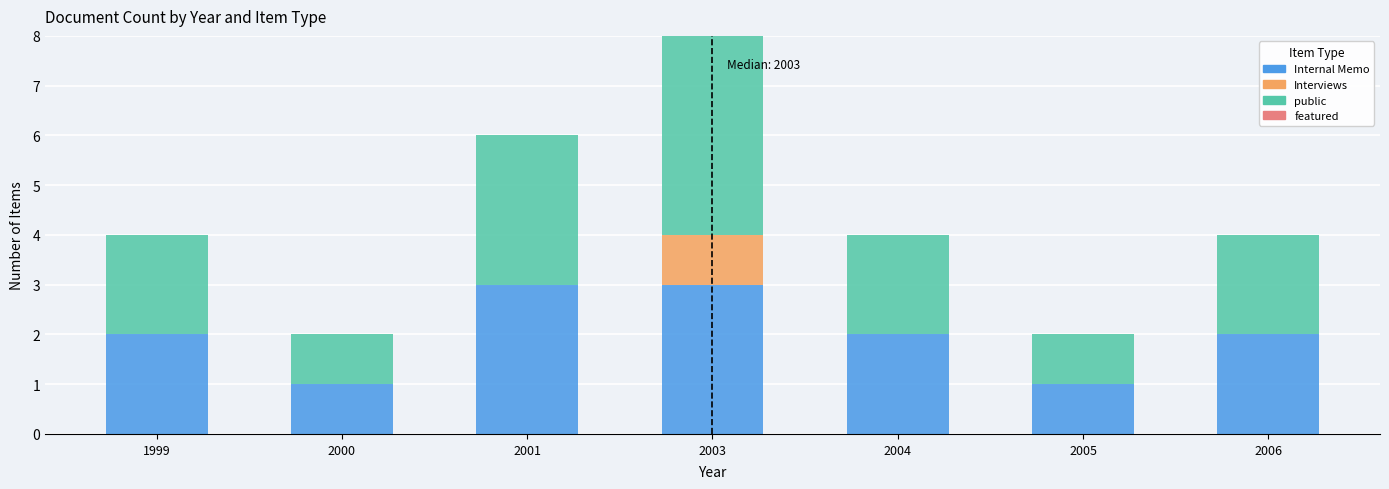

Reading left to right, what are the values for Internal Memo?

1999=2	2000=1	2001=3	2003=3	2004=2	2005=1	2006=2